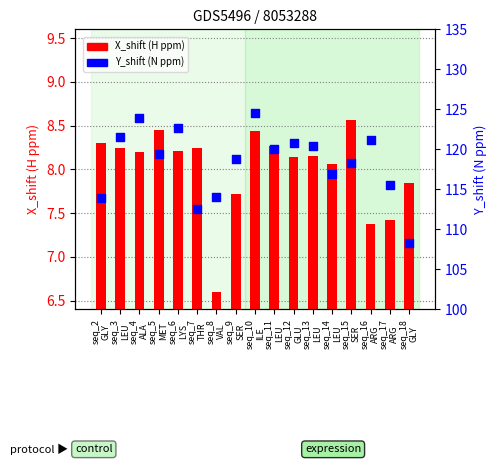

Which series contains the lowest Y value?

X_shift (H ppm)